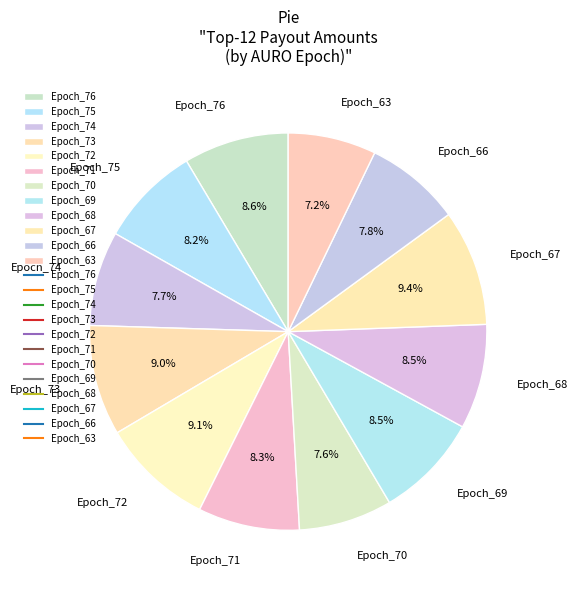

True or false: Epoch_70 accounts for 8% of the total.

True